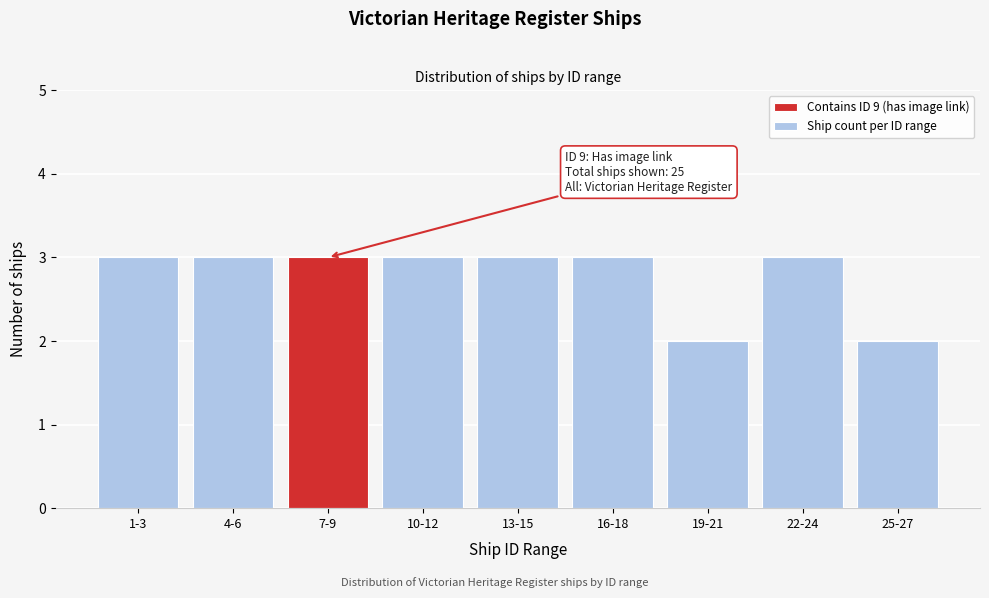

Reading left to right, list all the values displayed in this chart.

3	3	3	3	3	3	2	3	2